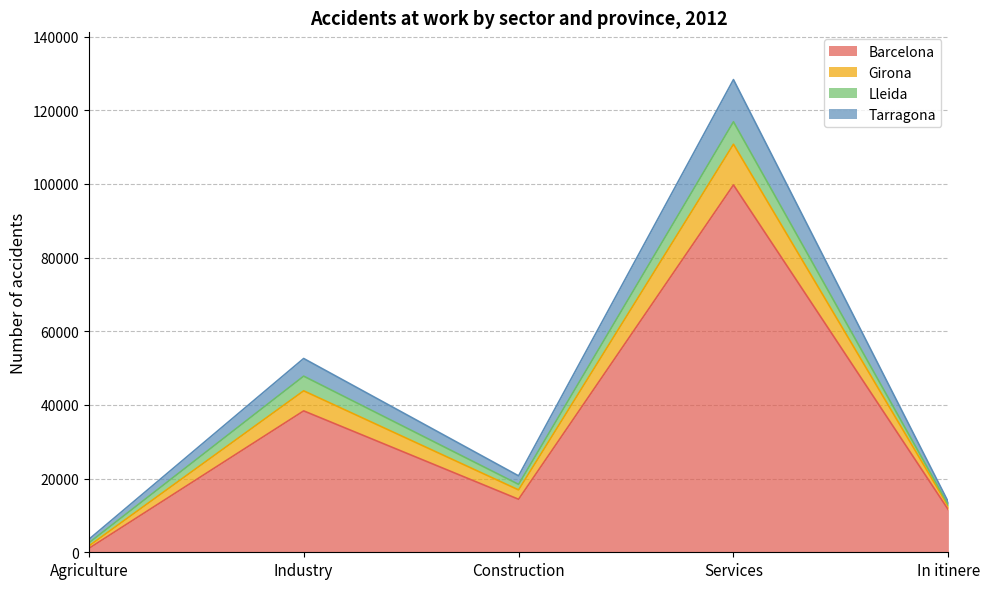

At which label is Barcelona closest to 50393?

Industry